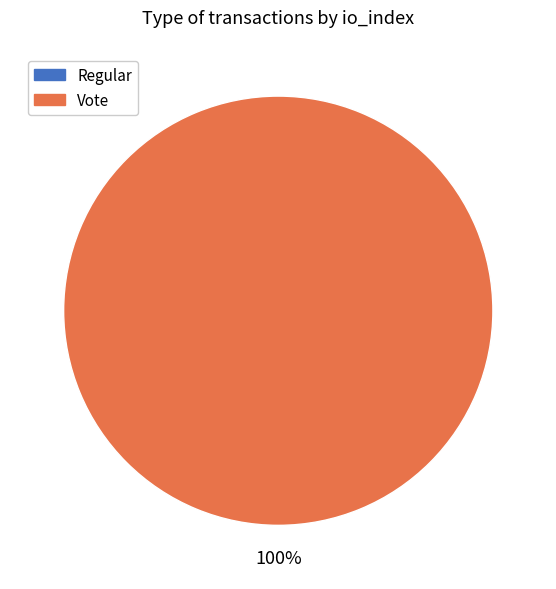

What is the largest slice in the pie chart?

Vote